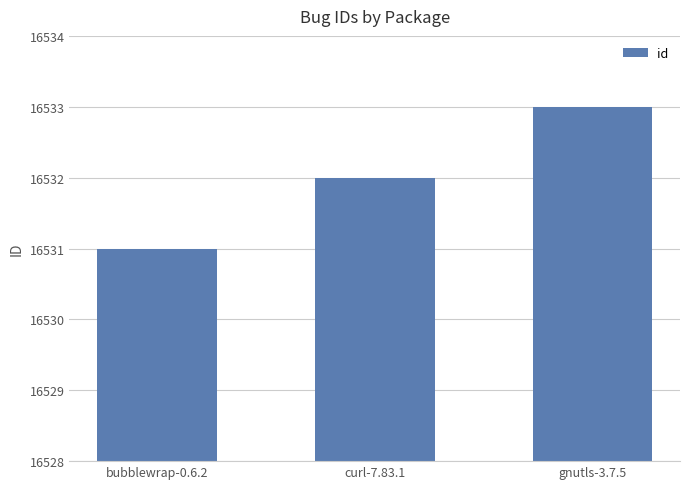

Which category has the highest value across all series?

gnutls-3.7.5